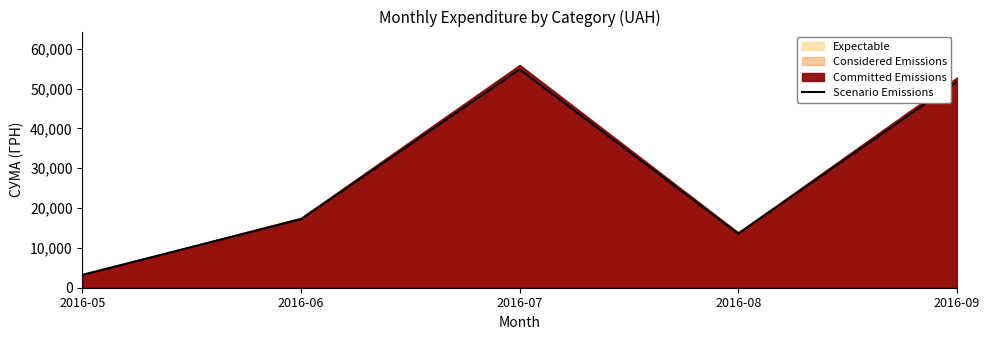

What is the minimum value shown in the chart?

3237.3